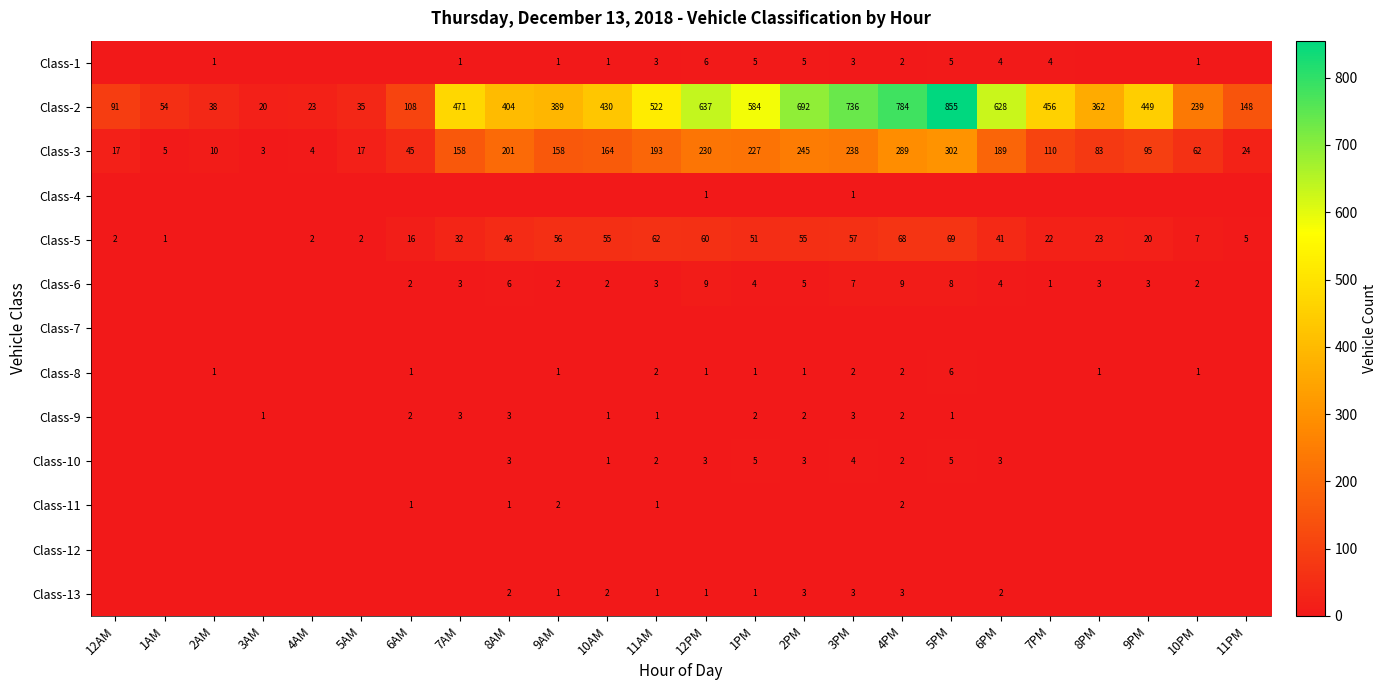

Where is Class-2 nearest to the value 437?

10AM